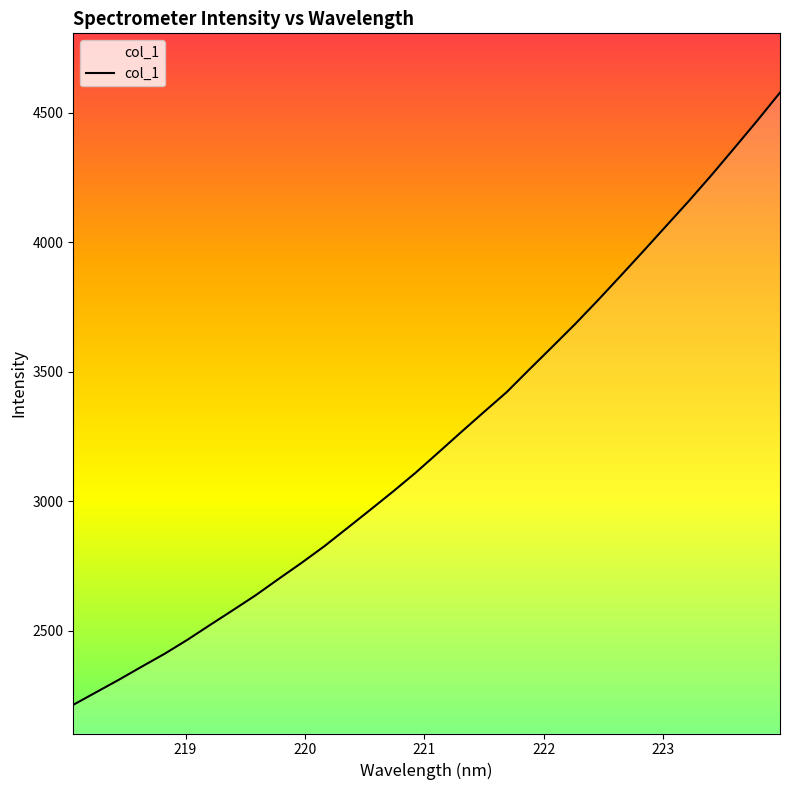

How many lines are shown in the chart?

1